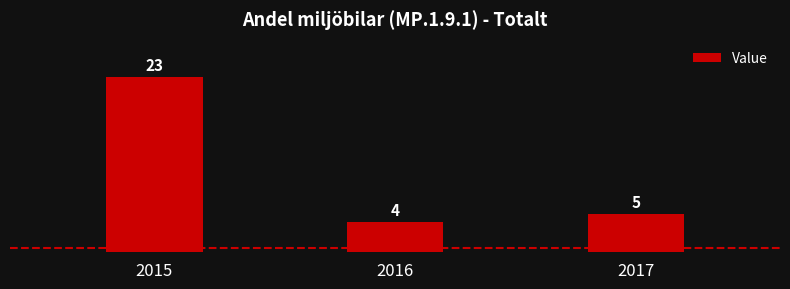

What is the value of the 2nd bar from the left?

4